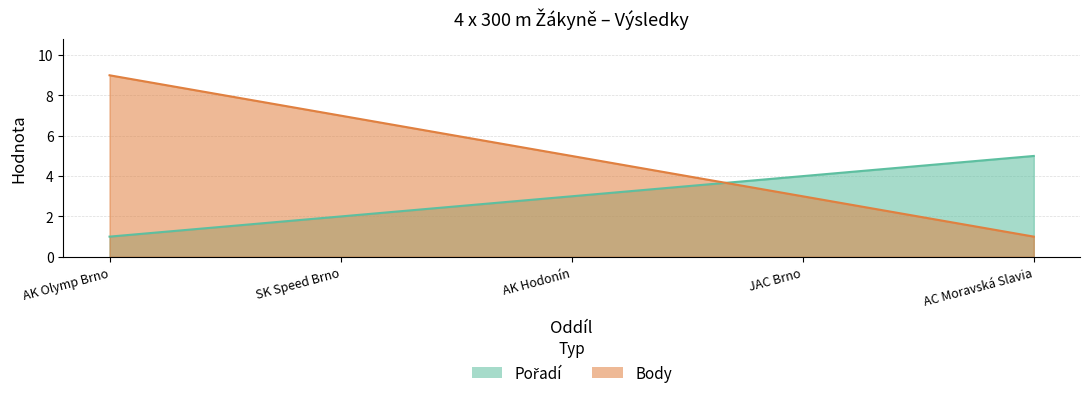

How many data points in Body are less than 5?

2